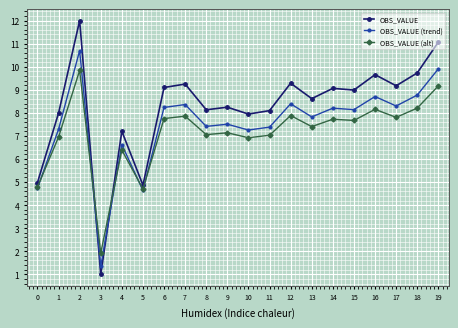

True or false: OBS_VALUE (trend) and OBS_VALUE cross at least once.

True